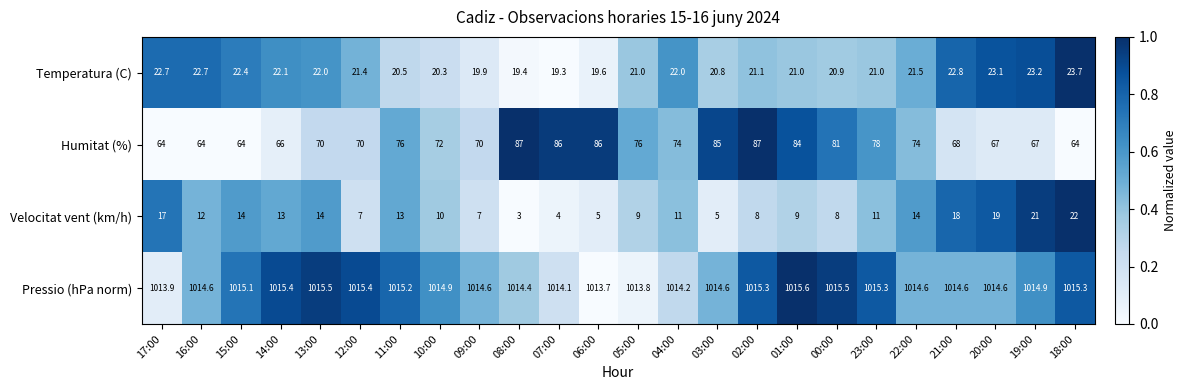

At how many categories does at least one series exceed 681?

24